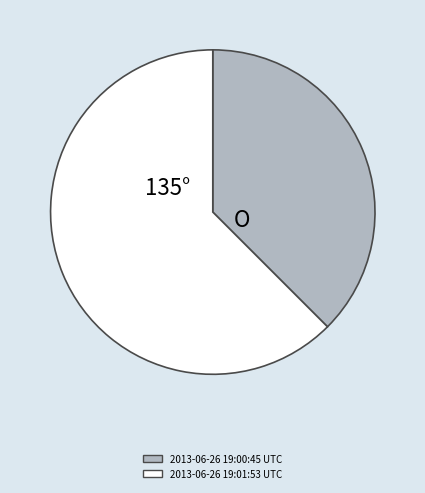

Which has a higher value, 2013-06-26 19:01:53 UTC or 2013-06-26 19:00:45 UTC?

2013-06-26 19:01:53 UTC